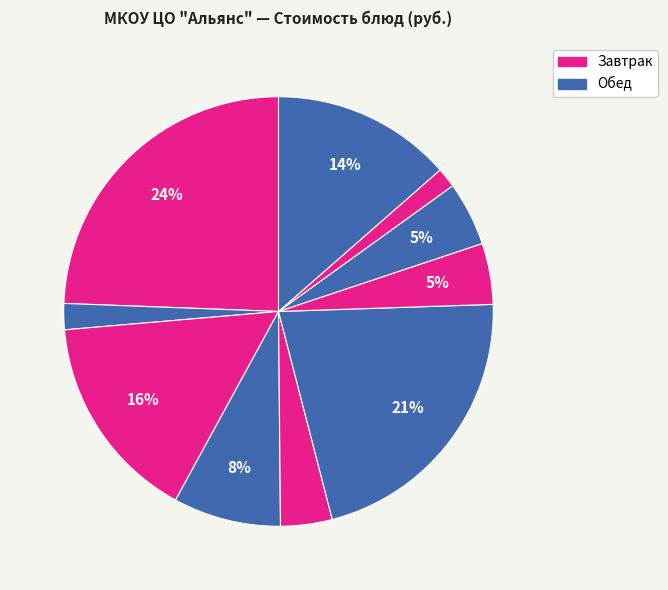

How many slices are in this pie chart?

10